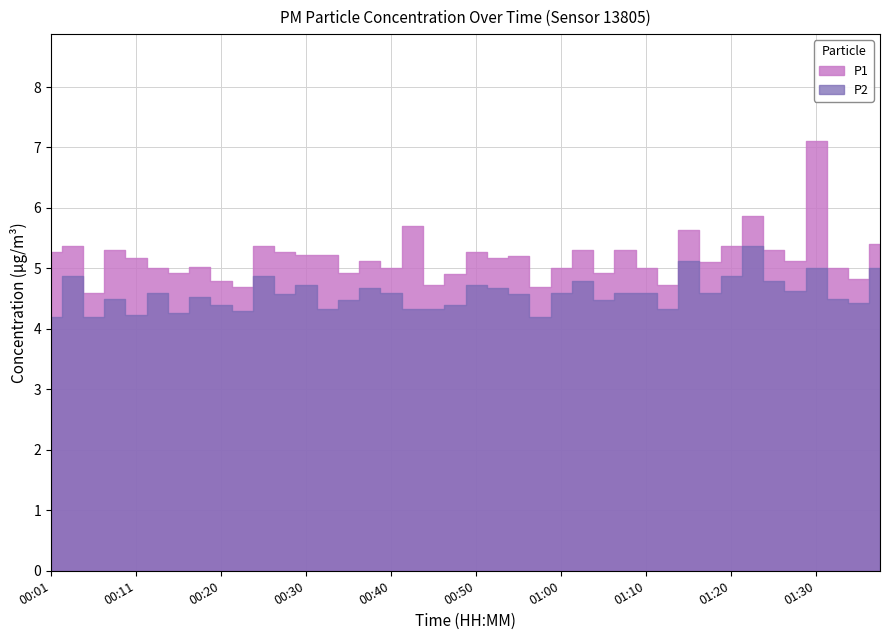

At which category does P1 reach its first local valley?

00:06